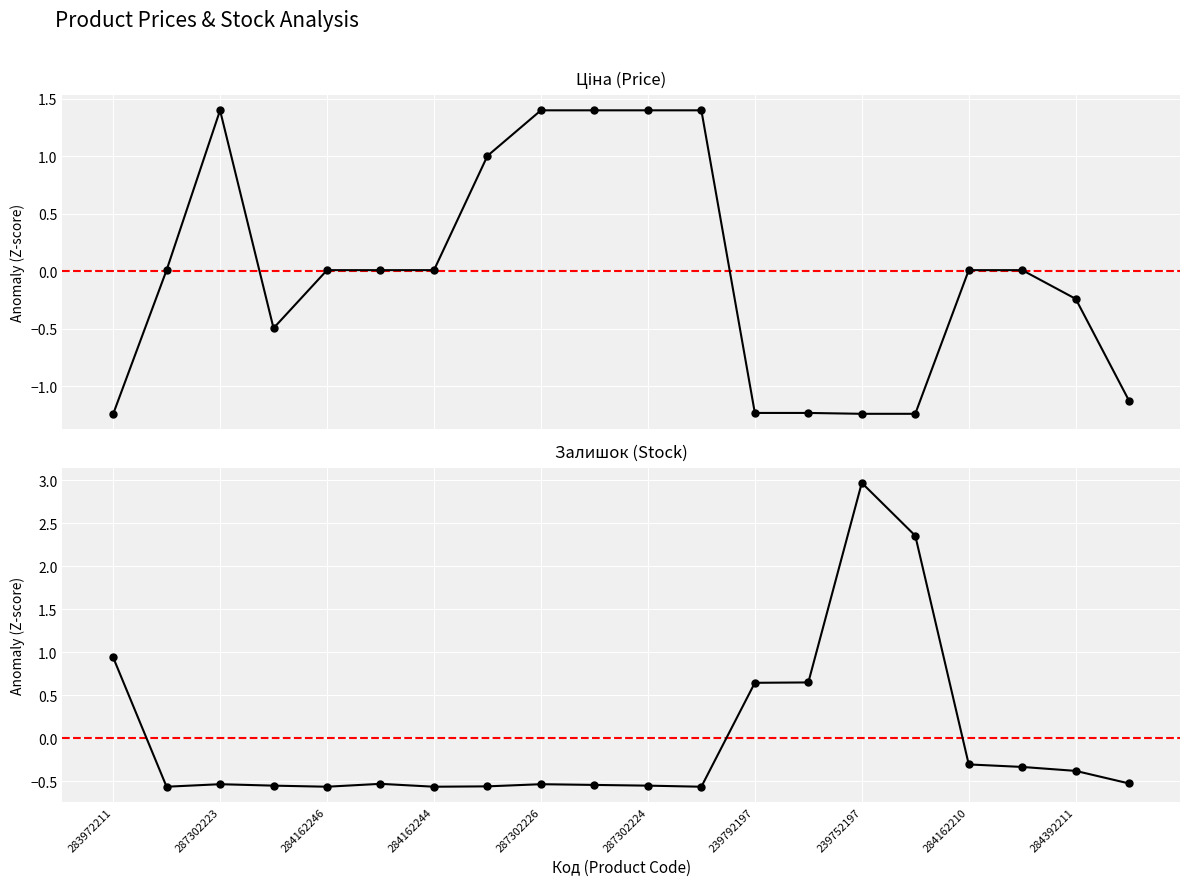

How many values in the Ціна series are below 0?

8